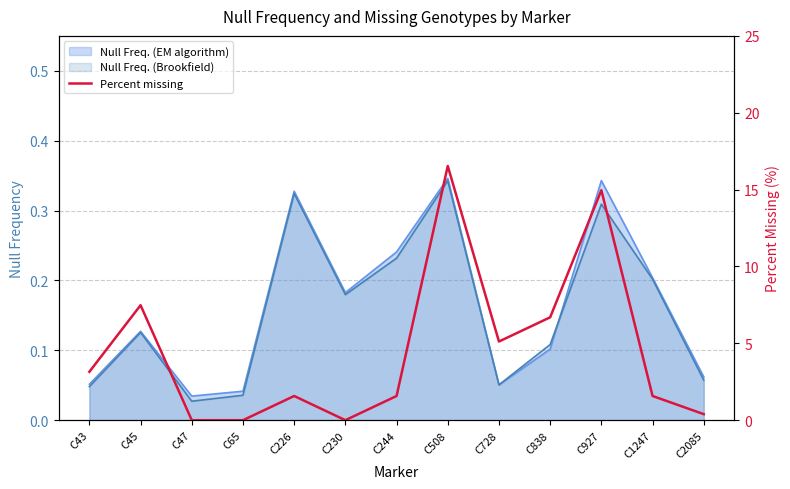

Does the chart have visible grid lines?

Yes